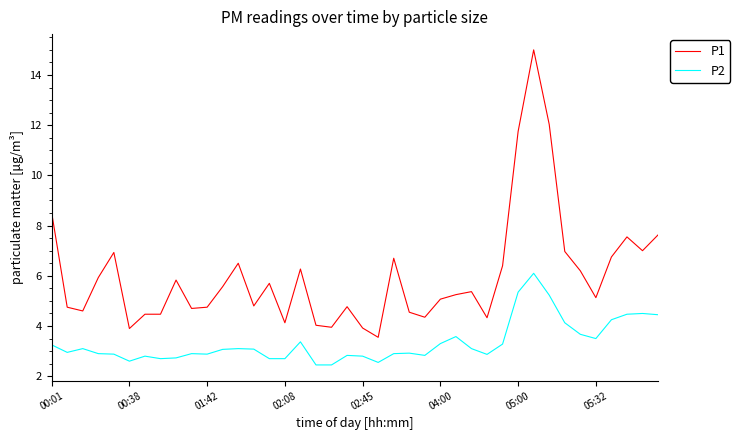

True or false: P1 and P2 cross at least once.

False